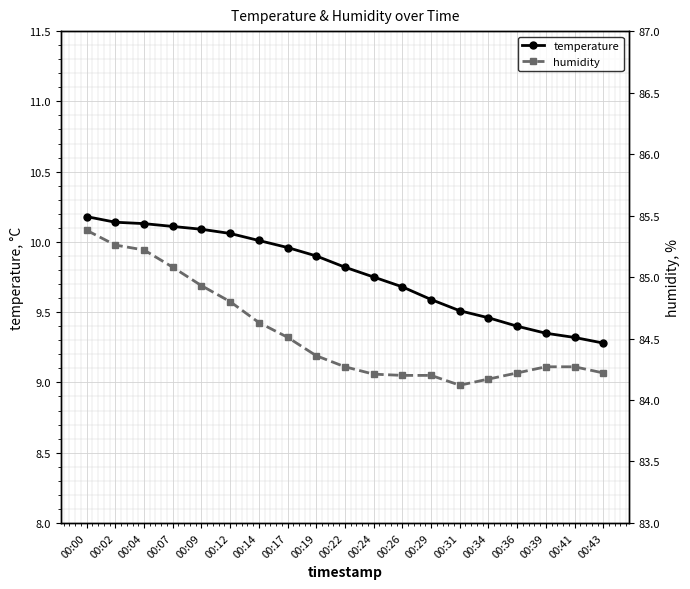

What is the spread (max minus min) of values at 00:41?

74.9